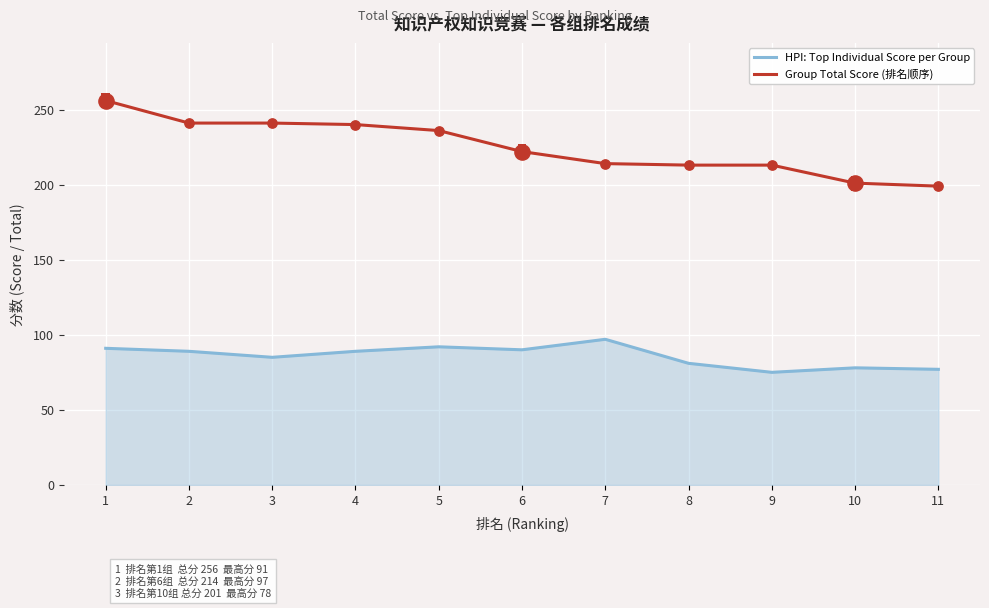

What are all the series names shown in the legend?

HPI: Top Individual Score per Group, Group Total Score (排名顺序)